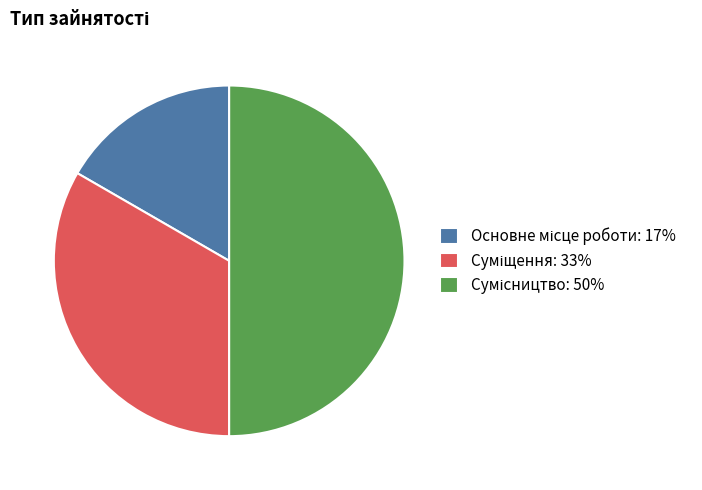

How many segments does this pie chart have?

3